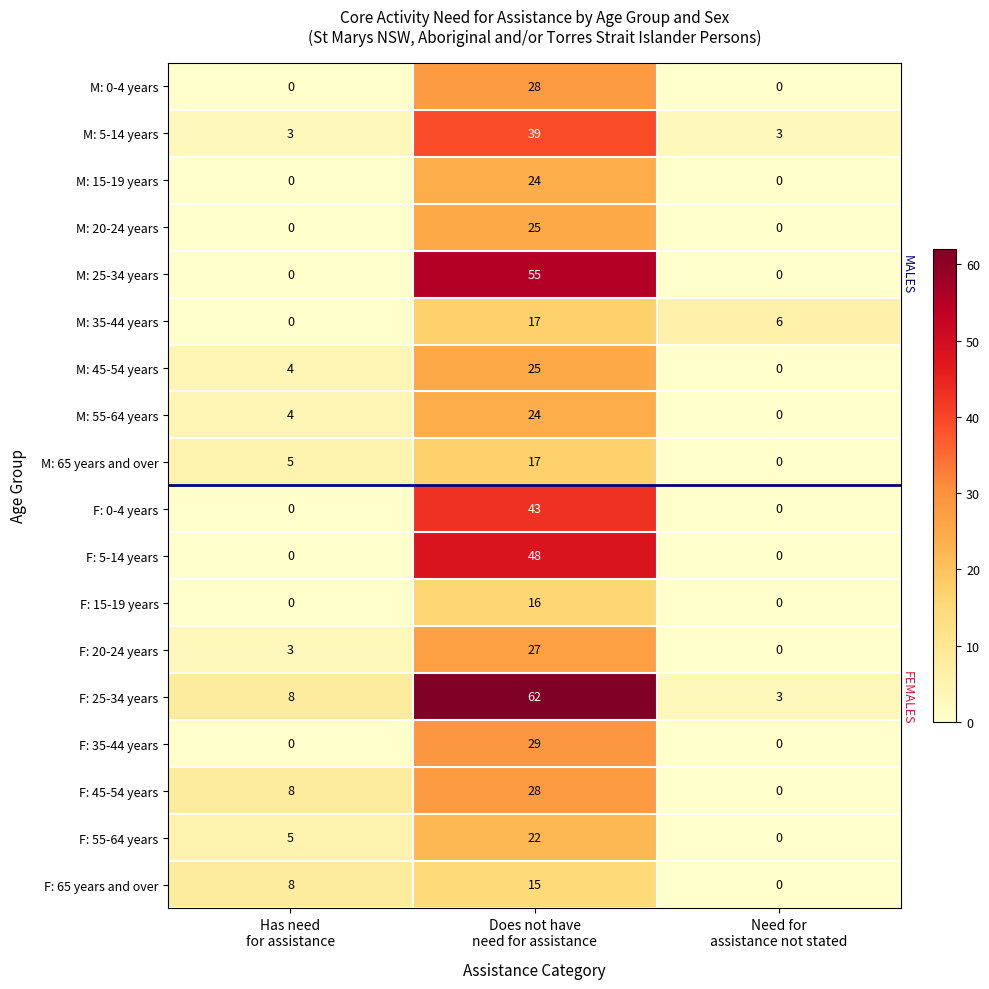

At which category is the sum across all series the highest?

Does not have
need for assistance